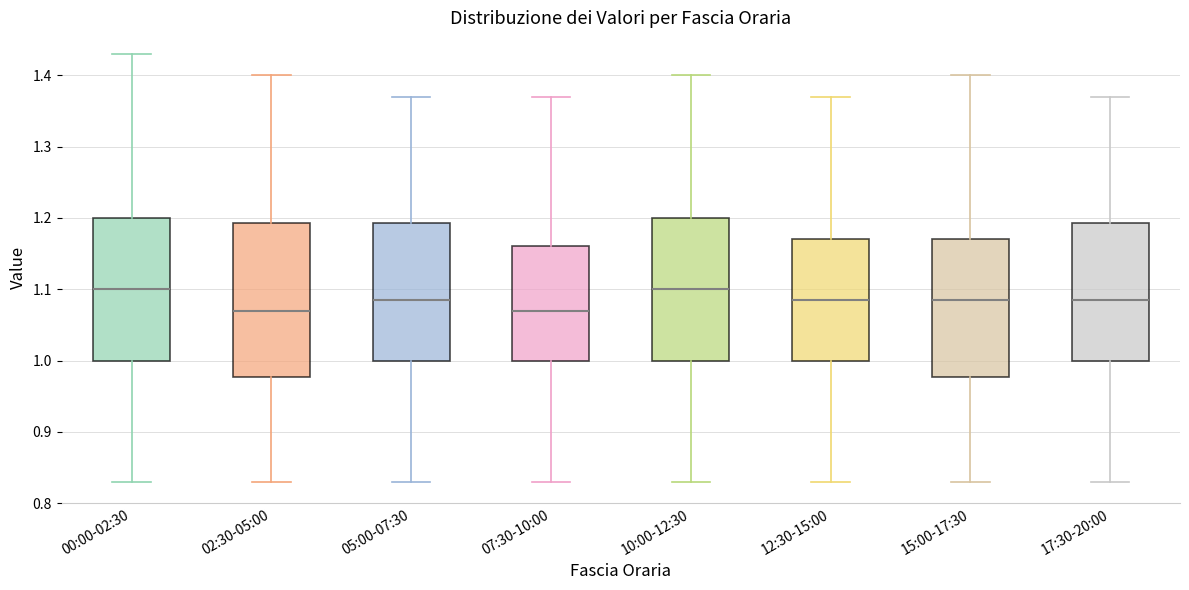

Reading left to right, read every box against the y-axis: the position of its median line, the range the box covers, and the ends of its whiskers. The values are not printed on the chart, so give them approximately, as read against the axis.

00:00-02:30: median 1.10, box 1.00 to 1.20, whiskers 0.83 to 1.43
02:30-05:00: median 1.07, box 0.98 to 1.19, whiskers 0.83 to 1.40
05:00-07:30: median 1.09, box 1.00 to 1.19, whiskers 0.83 to 1.37
07:30-10:00: median 1.07, box 1.00 to 1.16, whiskers 0.83 to 1.37
10:00-12:30: median 1.10, box 1.00 to 1.20, whiskers 0.83 to 1.40
12:30-15:00: median 1.09, box 1.00 to 1.17, whiskers 0.83 to 1.37
15:00-17:30: median 1.09, box 0.98 to 1.17, whiskers 0.83 to 1.40
17:30-20:00: median 1.09, box 1.00 to 1.19, whiskers 0.83 to 1.37